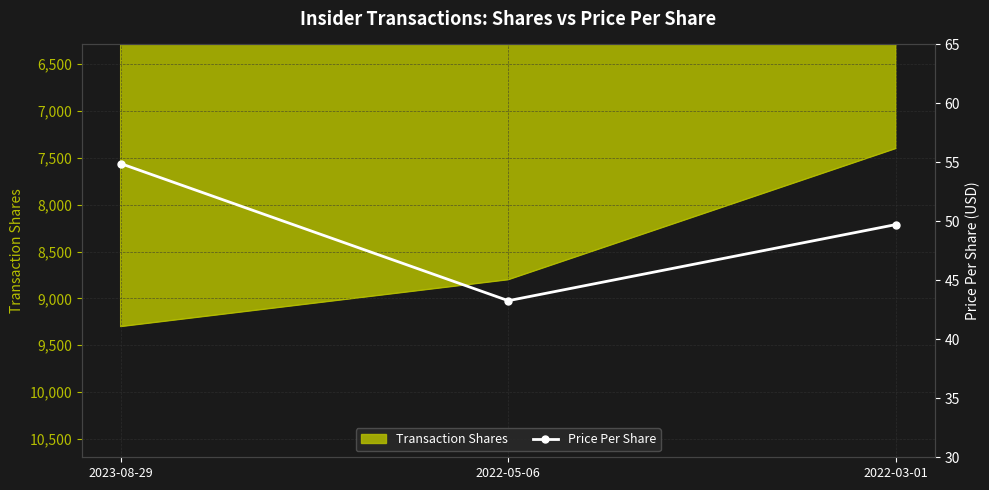

Rank the categories by value from lowest to highest.

2022-05-06, 2022-03-01, 2023-08-29